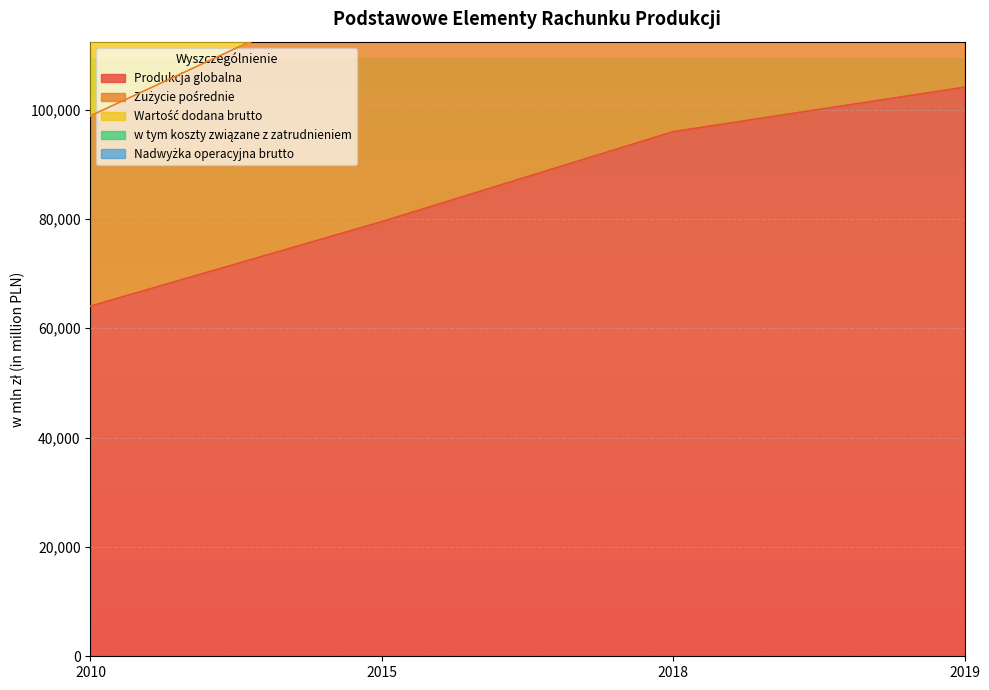

Rank the series by their maximum value, from highest to lowest.

Wartość dodana brutto, w tym koszty związane z zatrudnieniem, Nadwyżka operacyjna brutto, Zużycie pośrednie, Produkcja globalna